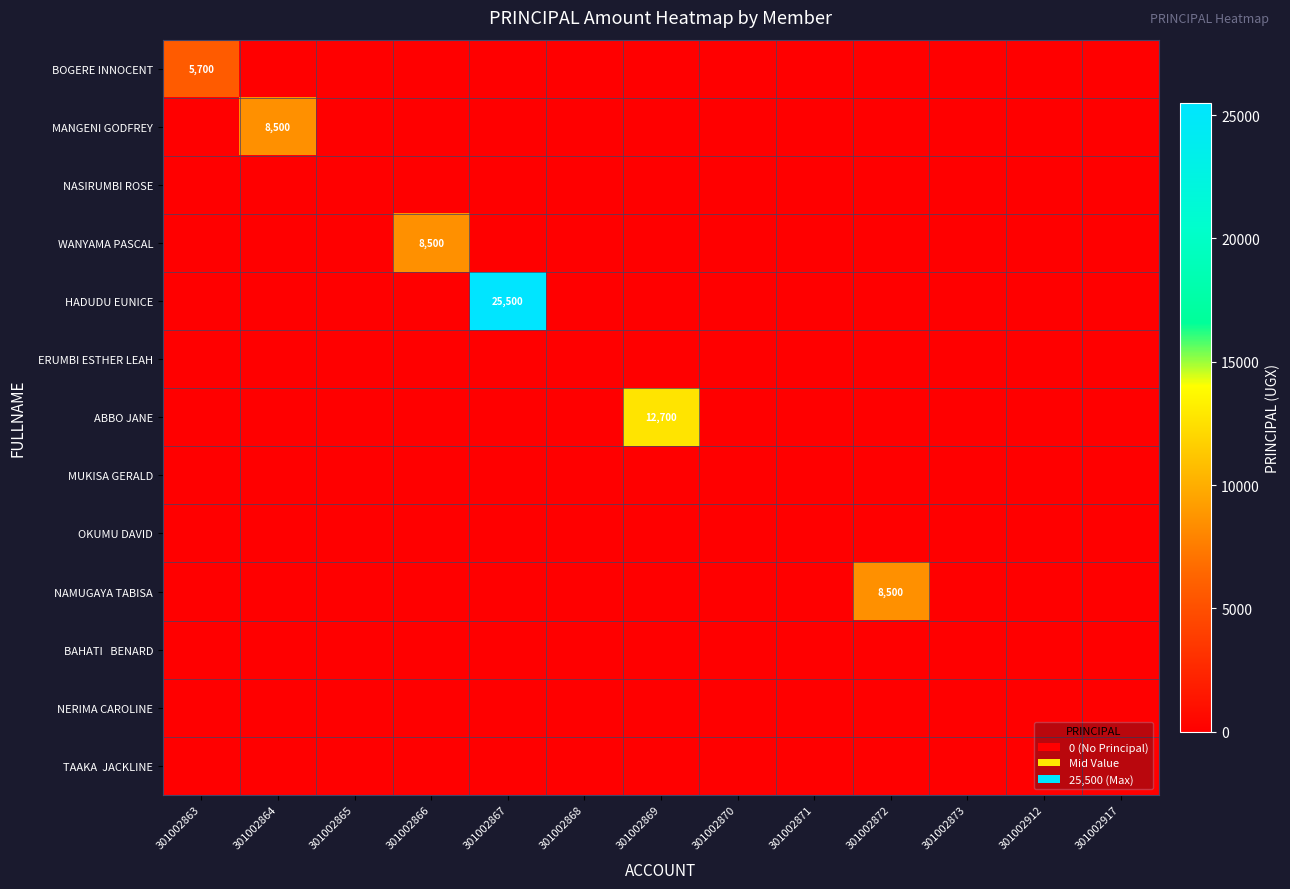

Which category has the highest value across all series?

301002867